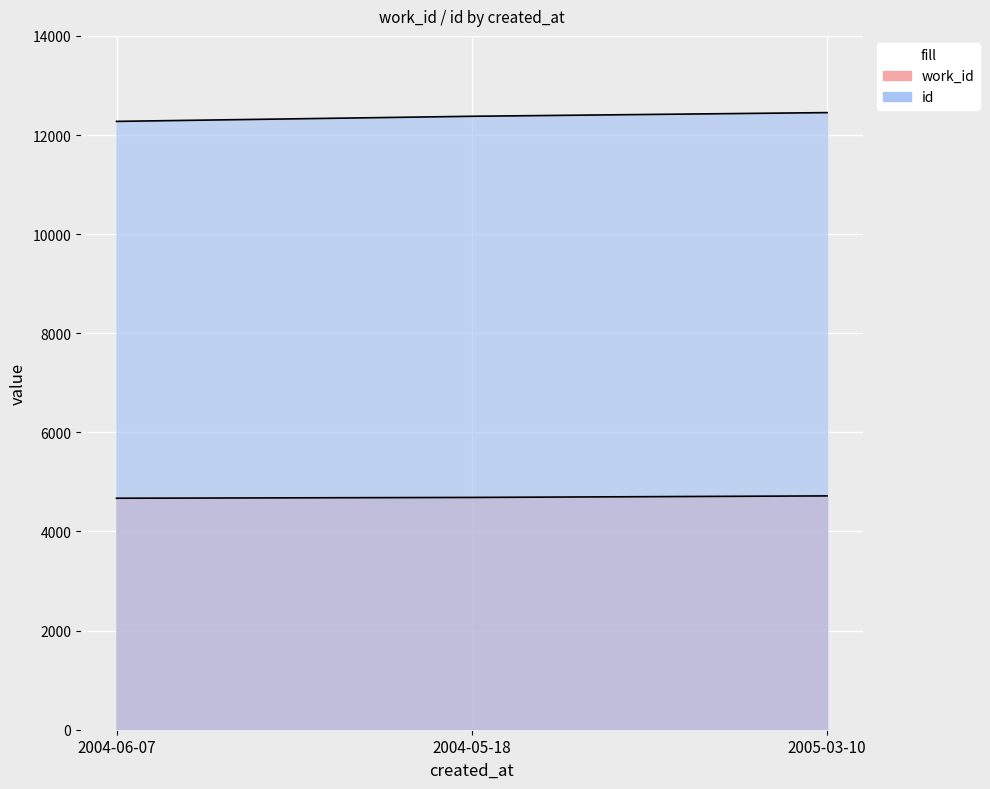

What is the difference between the maximum and minimum values in the id series?

177